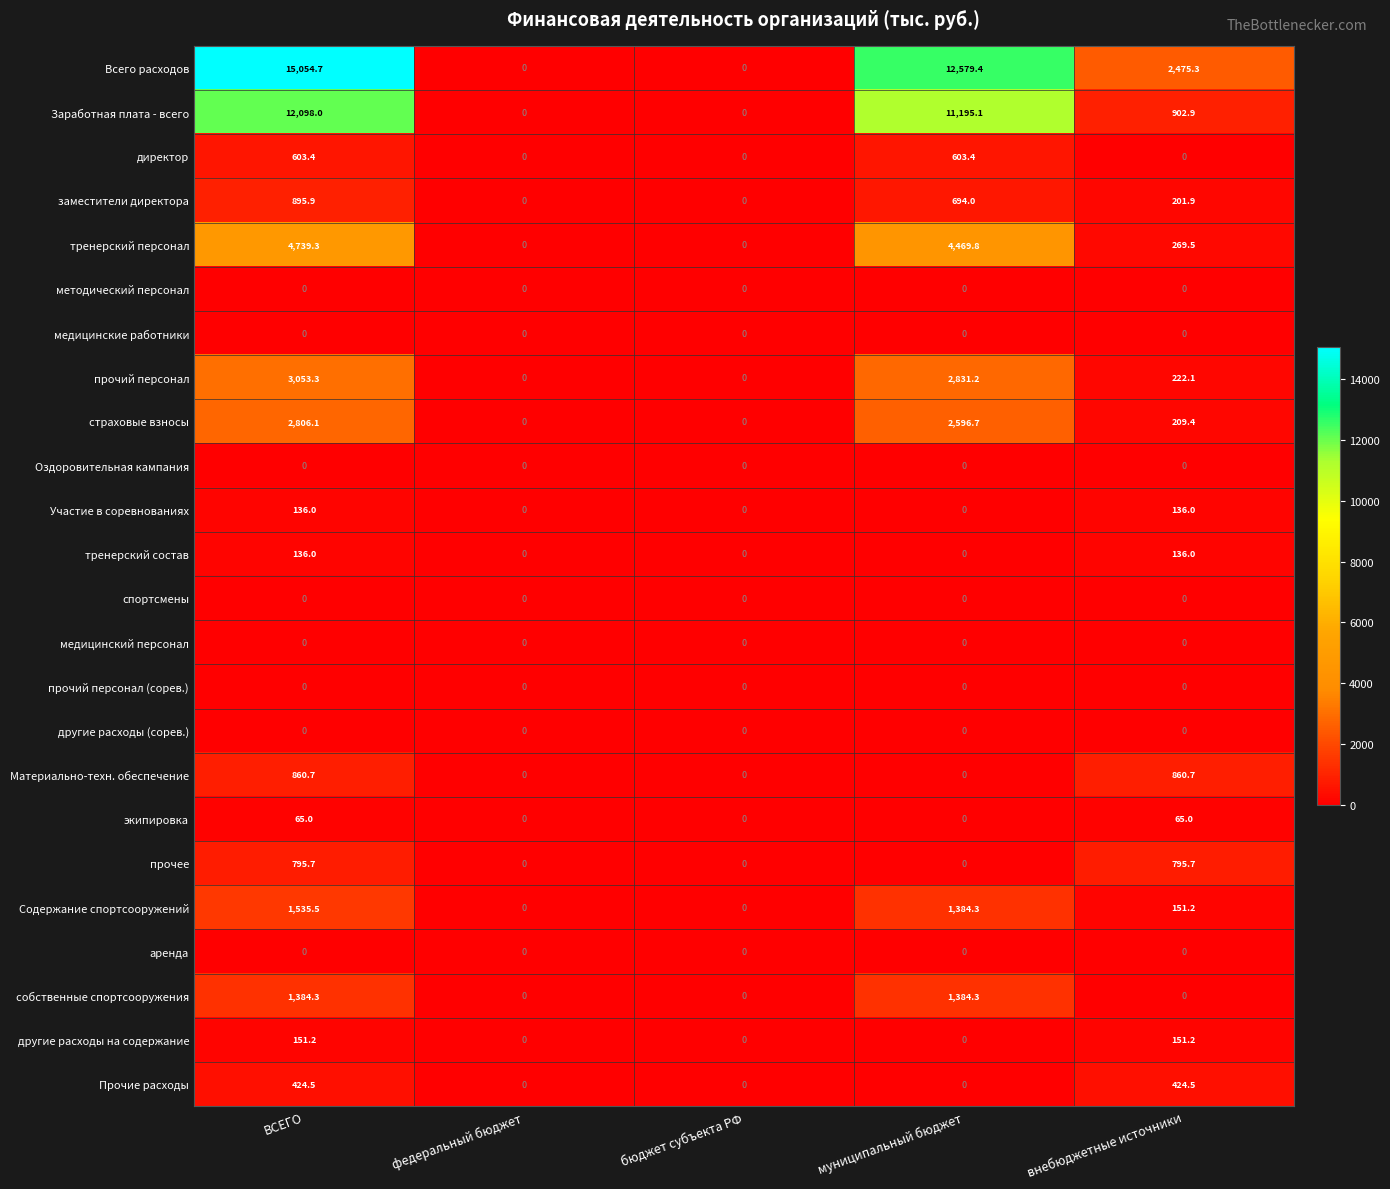

At which category is the sum across all series the highest?

ВСЕГО